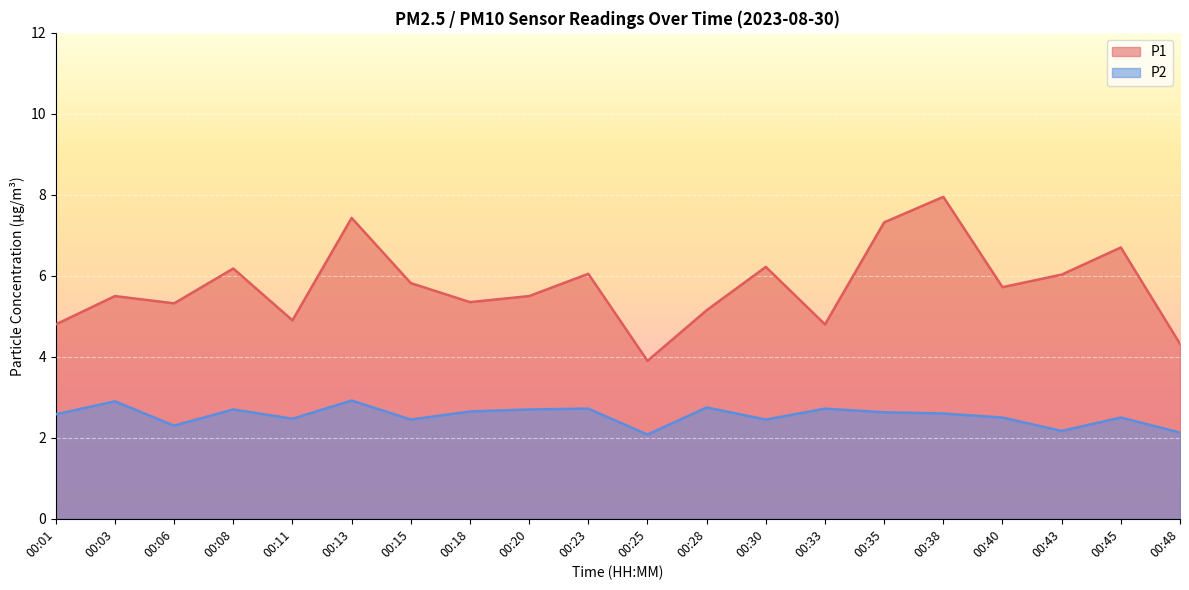

Where does the P1 series first go above 5?

00:03